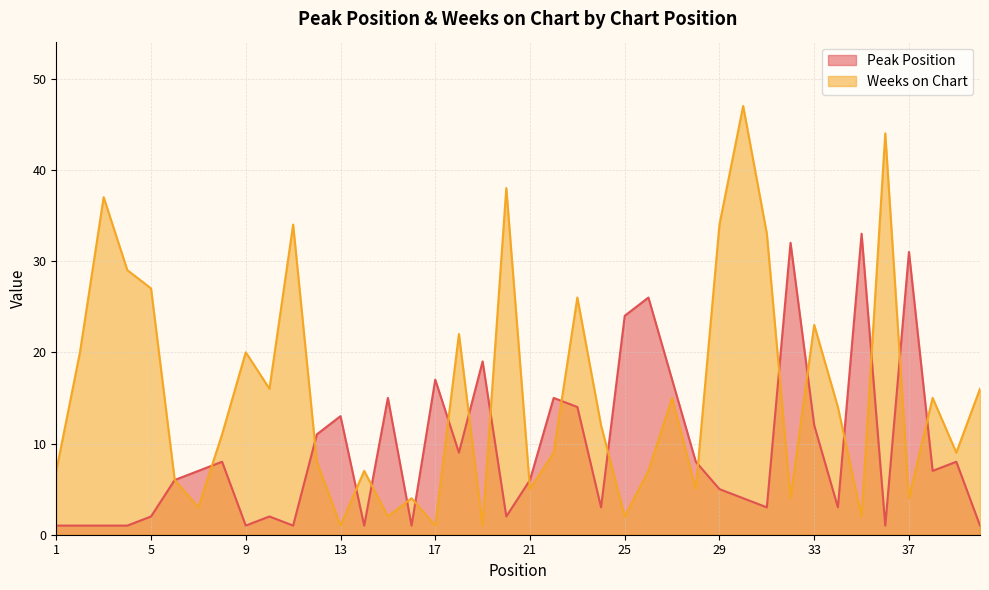

Between 2 and 28, which series saw the biggest shift?

Weeks on Chart